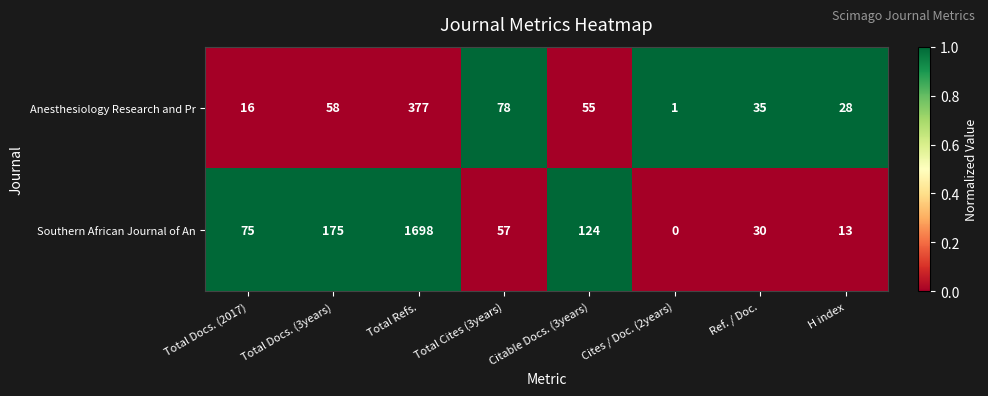

What is the approximate value of Southern African Journal of An at Ref. / Doc.?

30